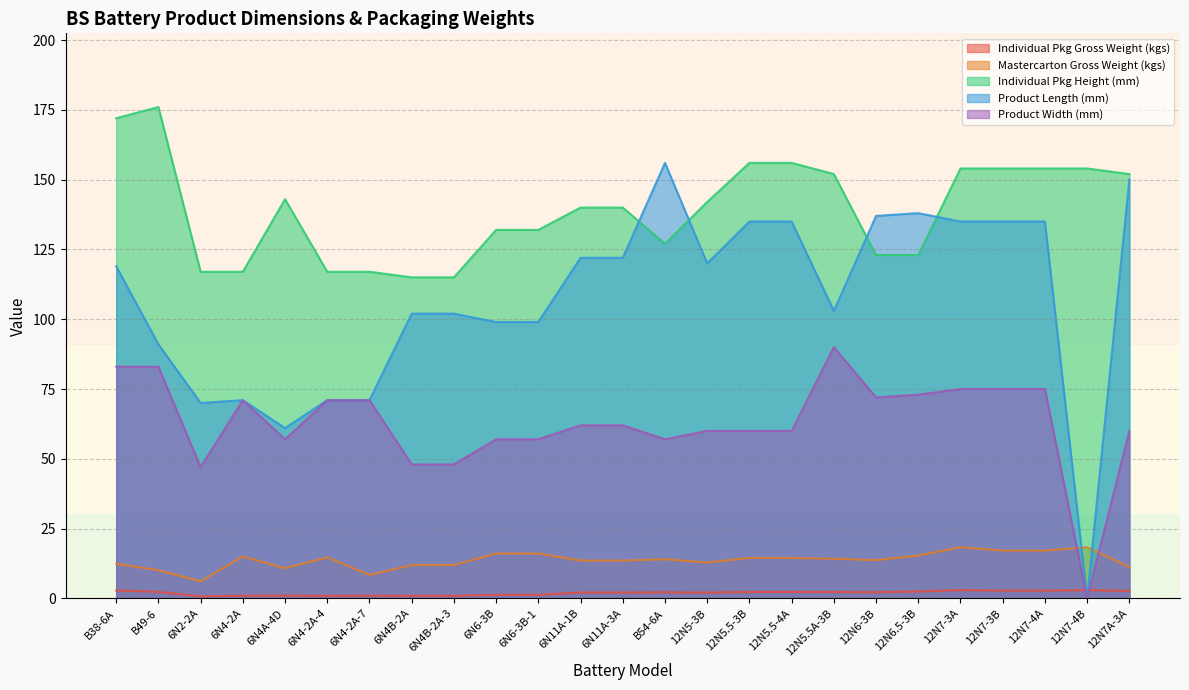

What is the average value of the Product Width (mm) series?

63.0